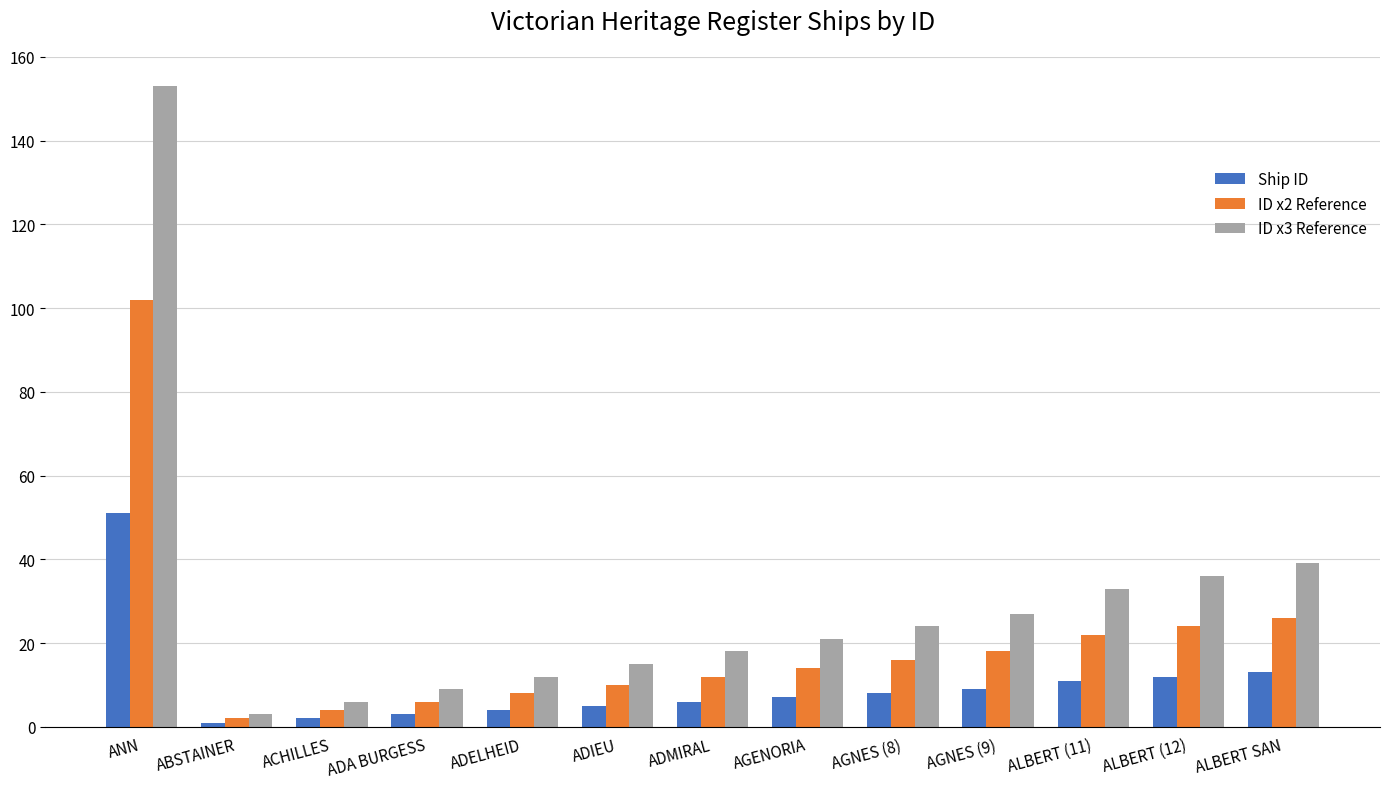

What is the value of the ID x2 Reference bar at the 8th from the left?

14